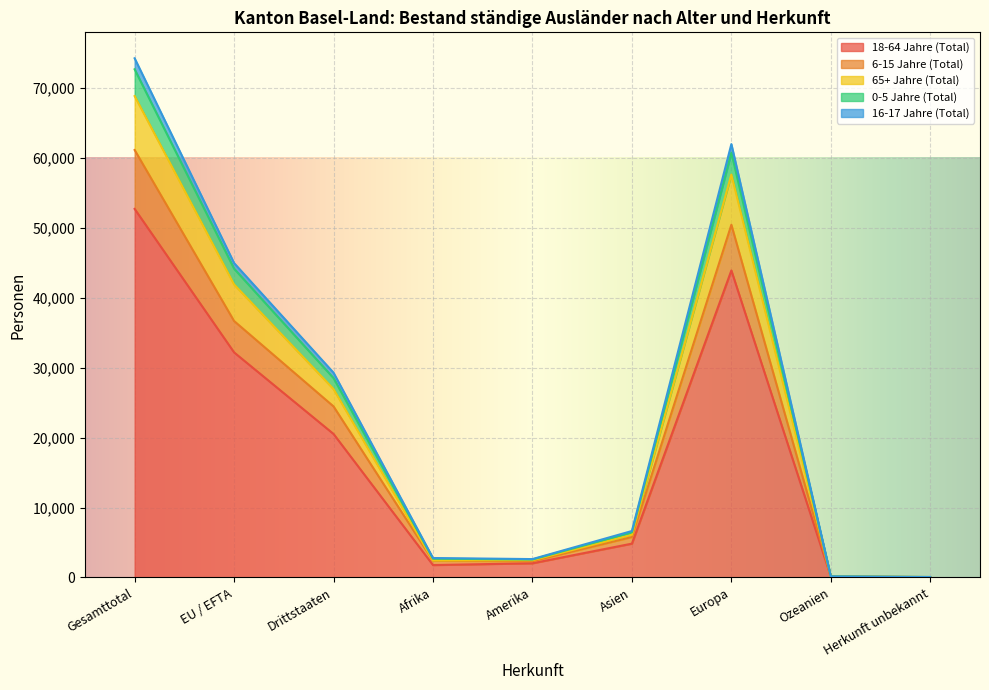

Rank the categories by 6-15 Jahre (Total) value from highest to lowest.

Gesamttotal, Europa, EU / EFTA, Drittstaaten, Asien, Afrika, Amerika, Ozeanien, Herkunft unbekannt